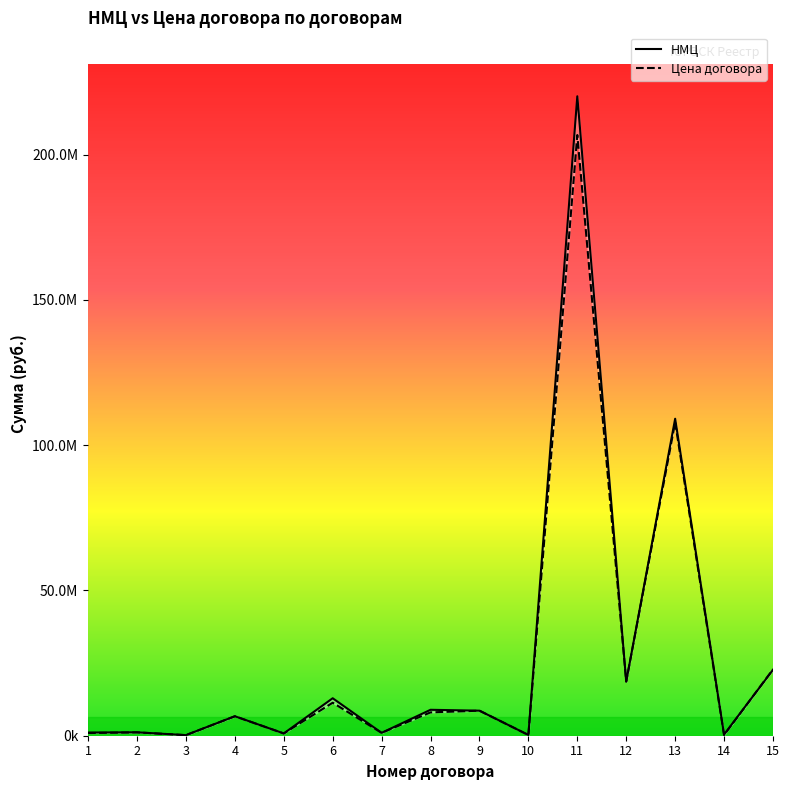

Between 13 and 14, which series saw the biggest shift?

НМЦ